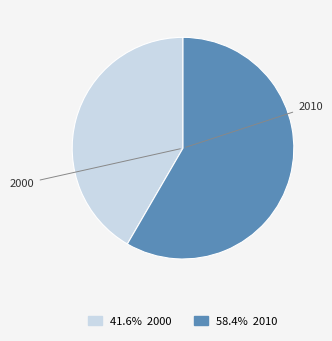

Is there a majority slice in this chart?

Yes